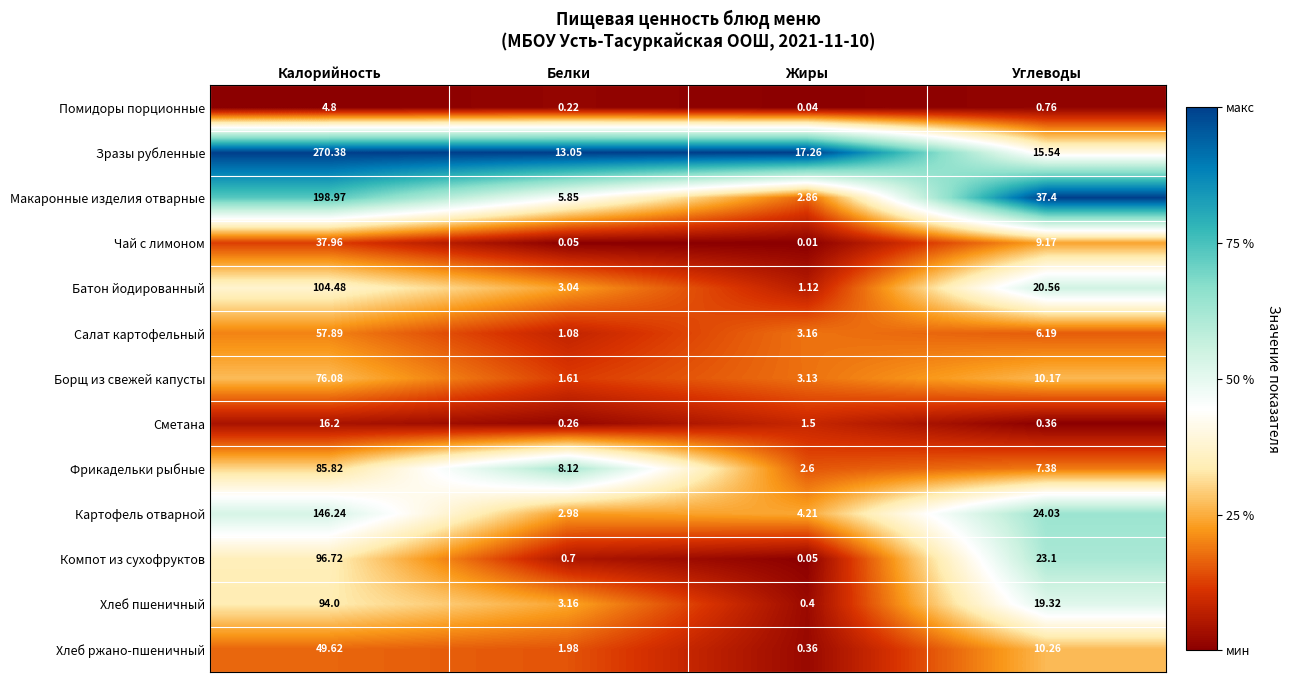

Is the value of Чай с лимоном at Жиры greater than the value of Зразы рубленные at Калорийность?

No